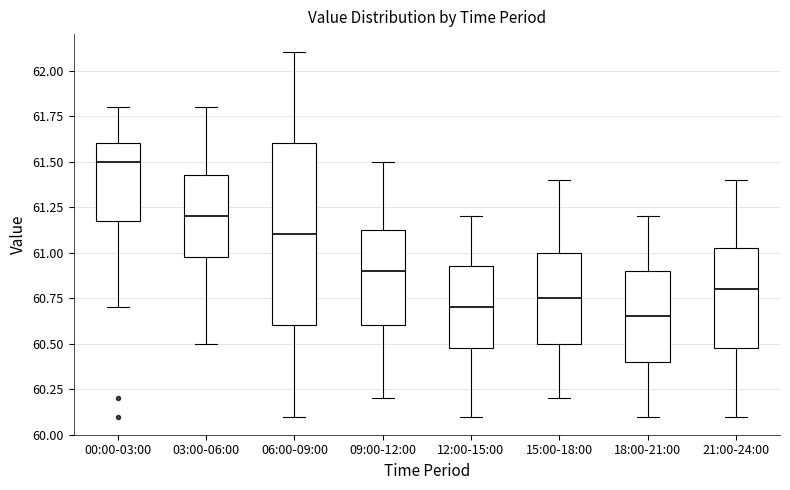

Reading left to right, transcribe this box plot: for each box, give where its median line is, the range the box spans, and where its two whiskers end, as read against the y-axis. The values are not printed on the chart, so give them approximately, as read against the axis.

00:00-03:00: median 61.50, box 61.20 to 61.60, whiskers 60.70 to 61.80
03:00-06:00: median 61.20, box 61.00 to 61.45, whiskers 60.50 to 61.80
06:00-09:00: median 61.10, box 60.60 to 61.60, whiskers 60.10 to 62.10
09:00-12:00: median 60.90, box 60.60 to 61.15, whiskers 60.20 to 61.50
12:00-15:00: median 60.70, box 60.50 to 60.95, whiskers 60.10 to 61.20
15:00-18:00: median 60.75, box 60.50 to 61.00, whiskers 60.20 to 61.40
18:00-21:00: median 60.65, box 60.40 to 60.90, whiskers 60.10 to 61.20
21:00-24:00: median 60.80, box 60.50 to 61.05, whiskers 60.10 to 61.40